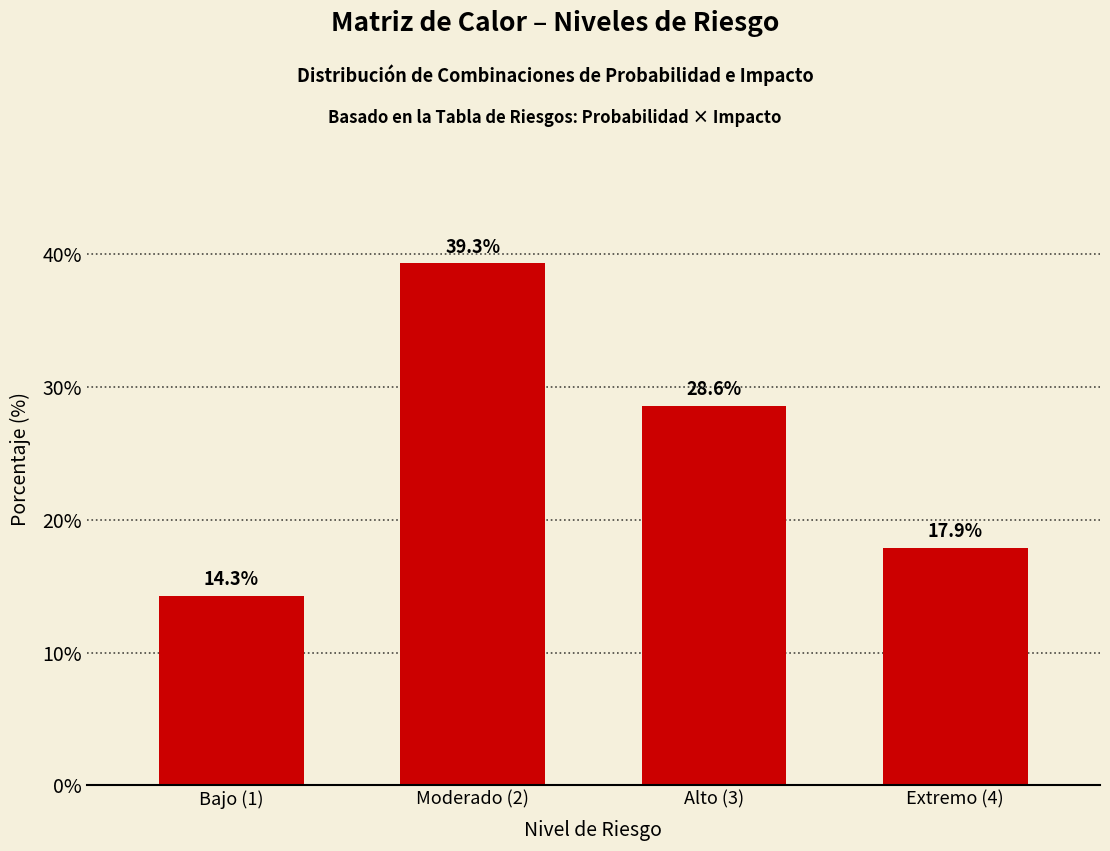

Reading right to left, transcribe all the data shown in this chart.

17.9	28.6	39.3	14.3